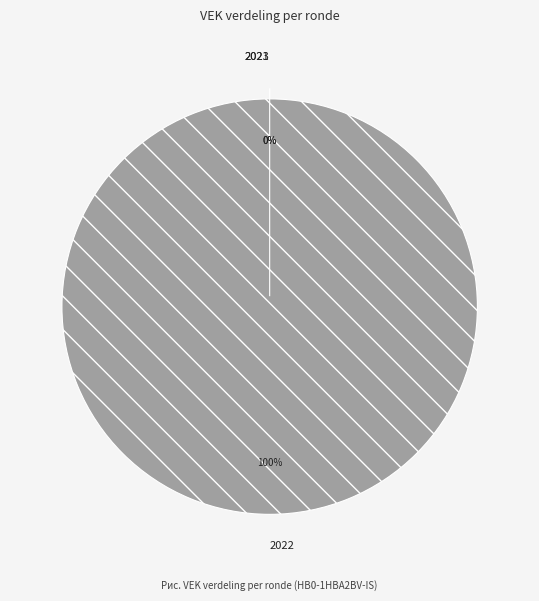

The 2021 1ste aanpassing - goedgekeurd slice represents 0% of the pie. True or false?

True